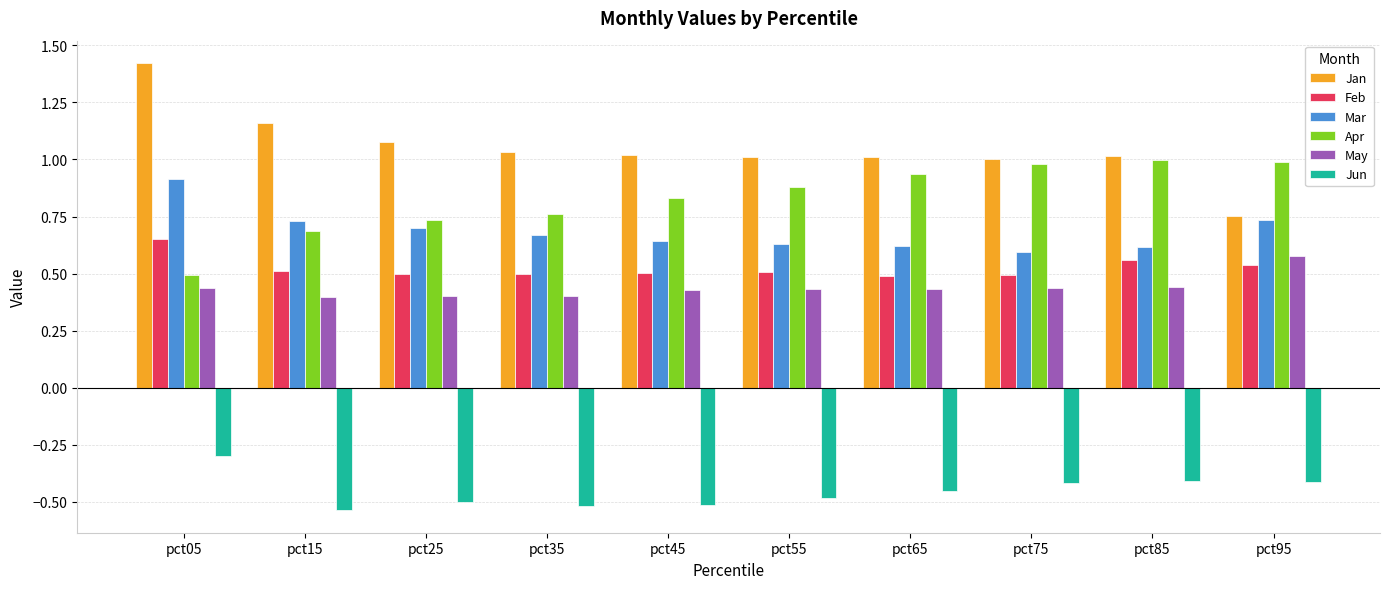

Which label corresponds to the largest value in the chart?

pct05